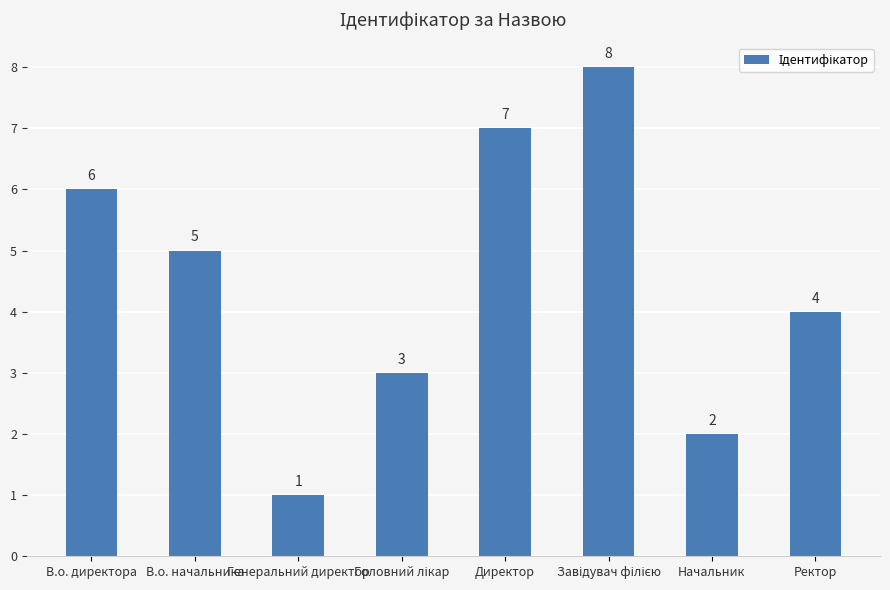

Is it true that the value at Директор is 7?

True